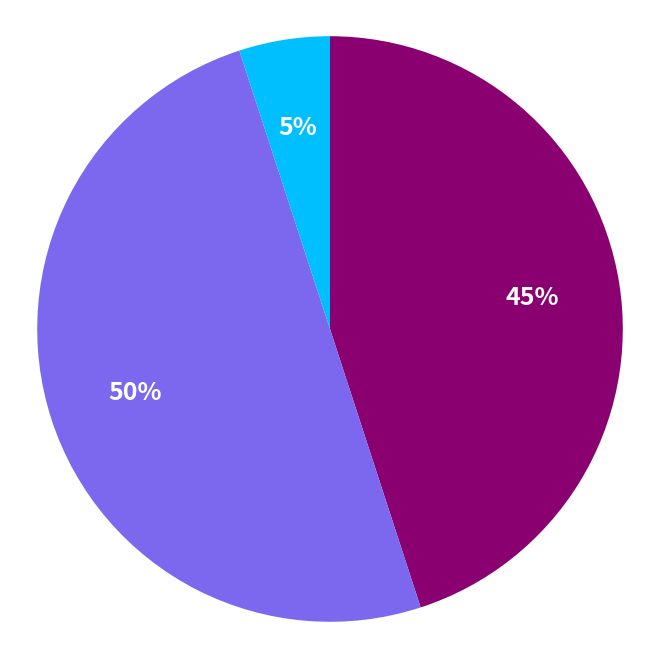

To the nearest percent, what is the difference between the largest and smallest slice percentages?

45%